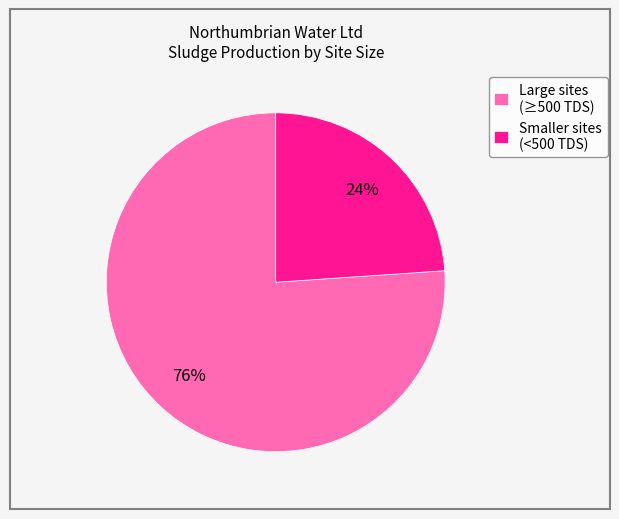

Is there any slice that represents more than half of the pie?

Yes